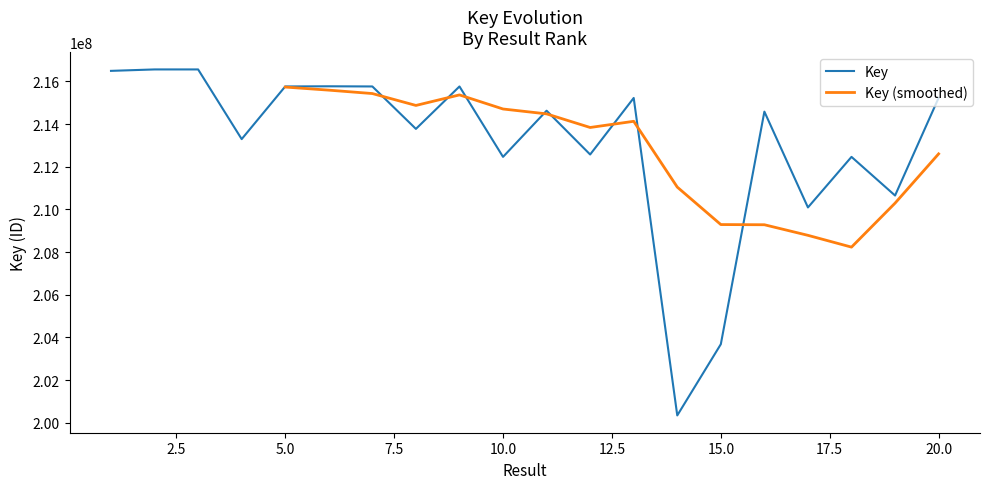

What is the value of the 10th point from the left?

212465361